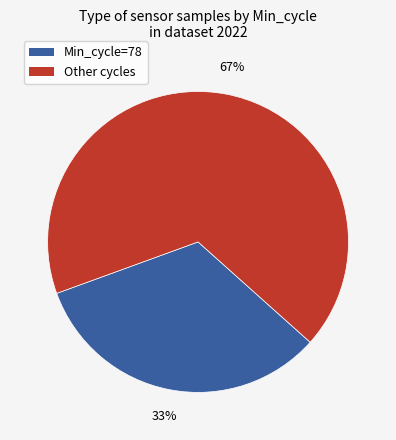

Is there a majority slice in this chart?

Yes